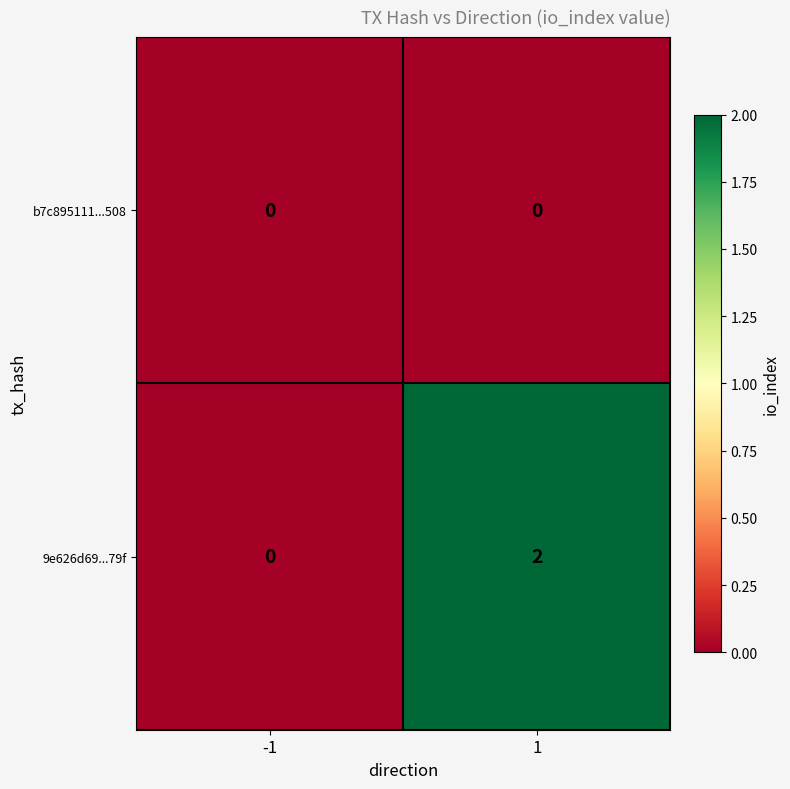

Rank the series by their maximum value, from highest to lowest.

9e626d69...79f, b7c895111...508